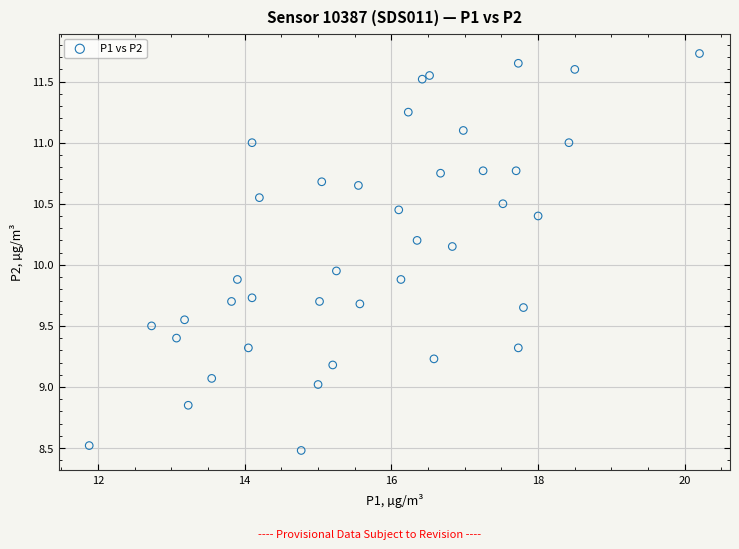

What is the range of X values (max minus min)?

8.3